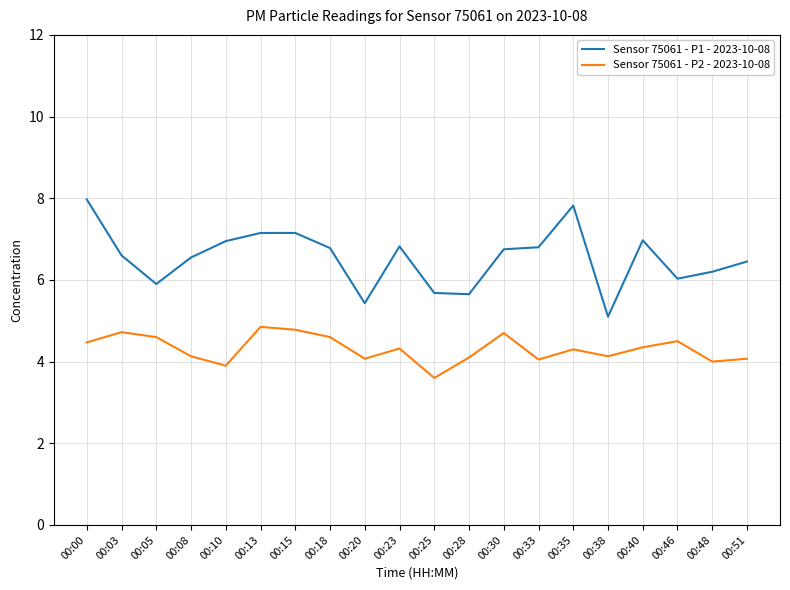

What is the difference between the Sensor 75061 - P1 - 2023-10-08 values at 00:48 and 00:35?

1.6